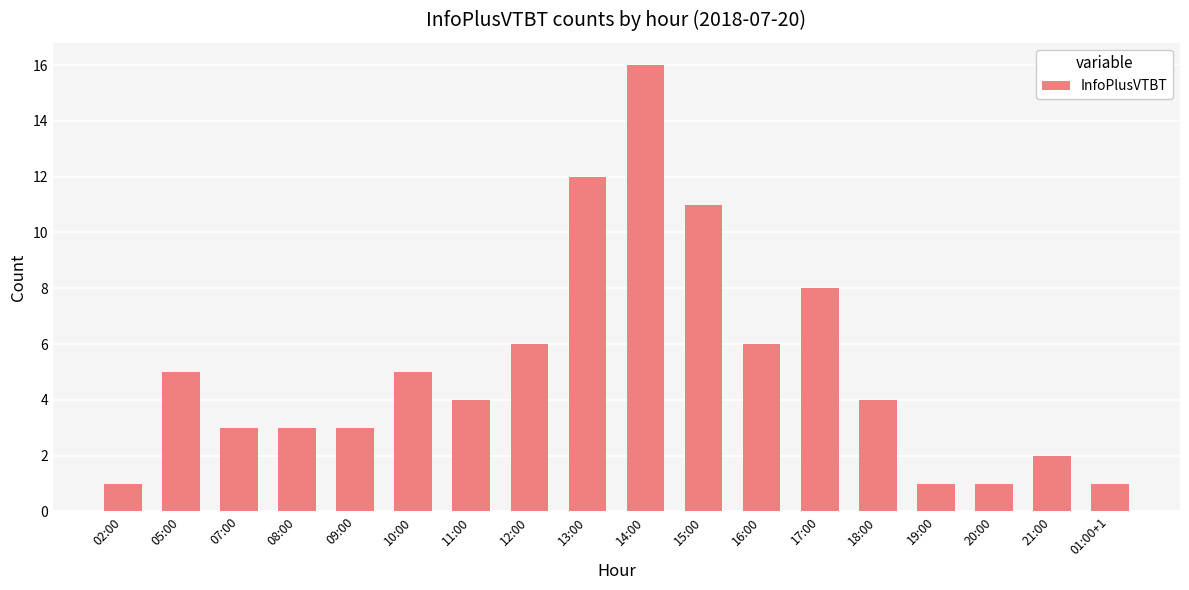

What is the maximum value shown in the chart?

16